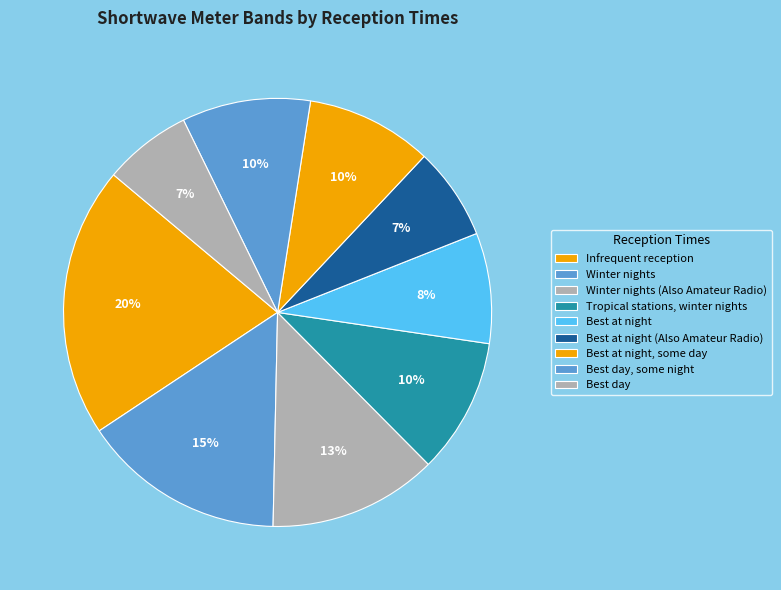

Is there a majority slice in this chart?

No